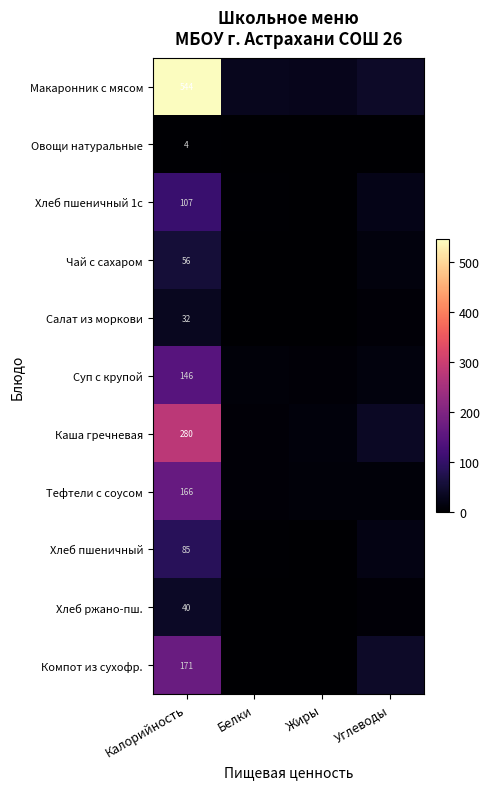

At Углеводы, list the series in order from smallest to largest.

Овощи натуральные, Салат из моркови, Хлеб ржано-пш., Тефтели с соусом, Суп с крупой, Чай с сахаром, Хлеб пшеничный, Хлеб пшеничный 1с, Каша гречневая, Макаронник с мясом, Компот из сухофр.